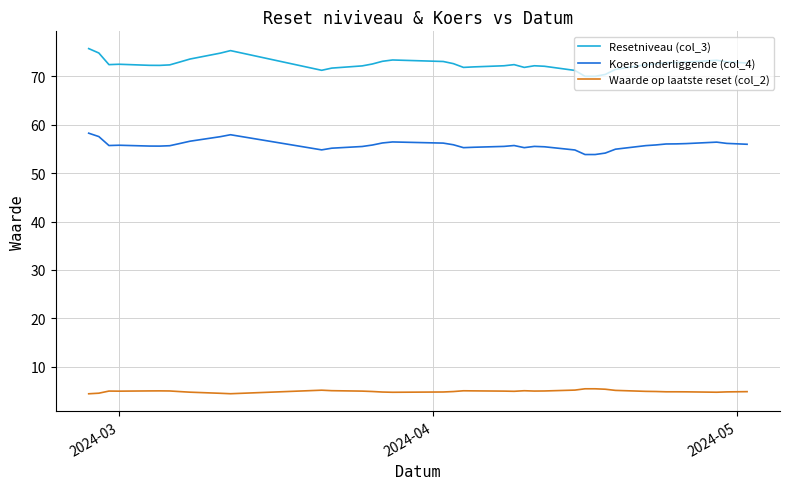

Is the value of Resetniveau (col_3) at 2024-03 greater than the value of Koers onderliggende (col_4) at 12?

Yes